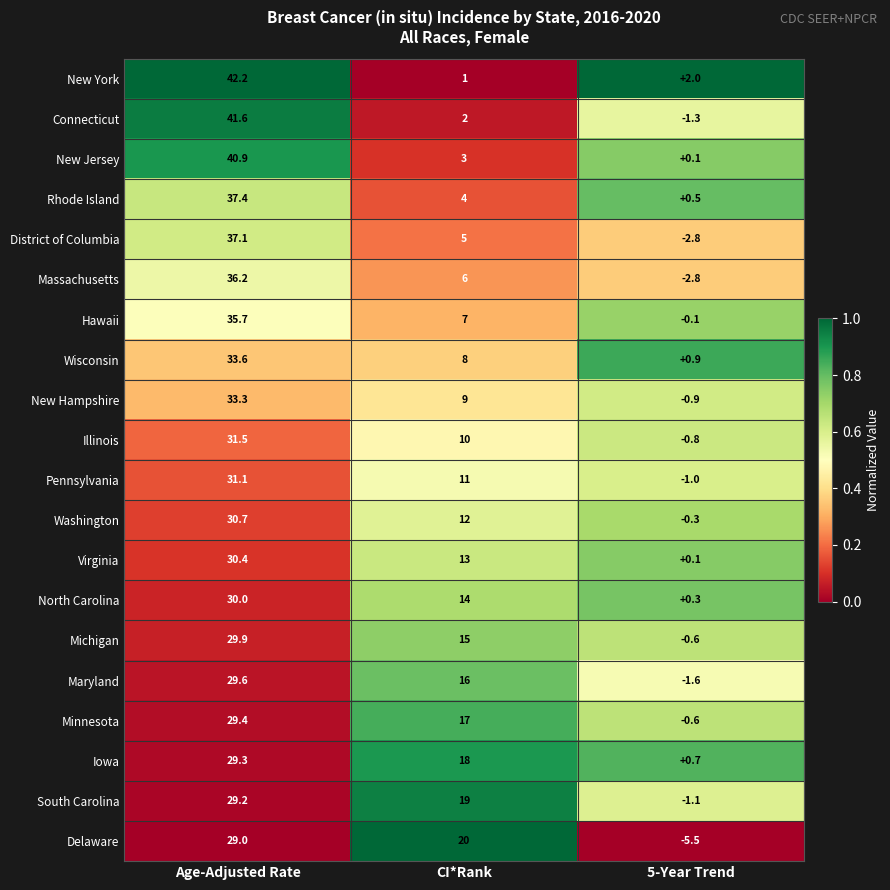

At which label does South Carolina reach its peak?

Age-Adjusted Rate